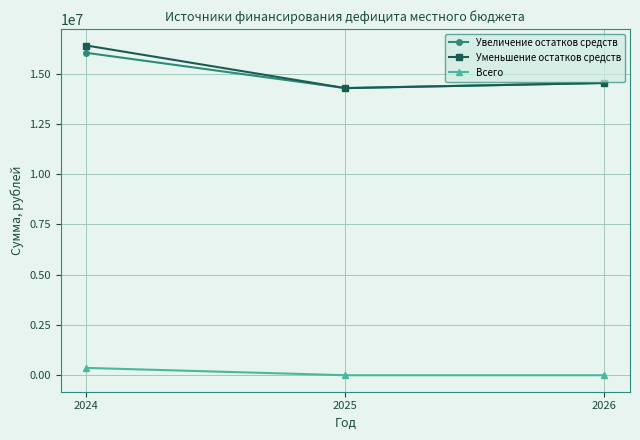

The value of Уменьшение остатков средств at 2026 is 14531426.2. True or false?

True